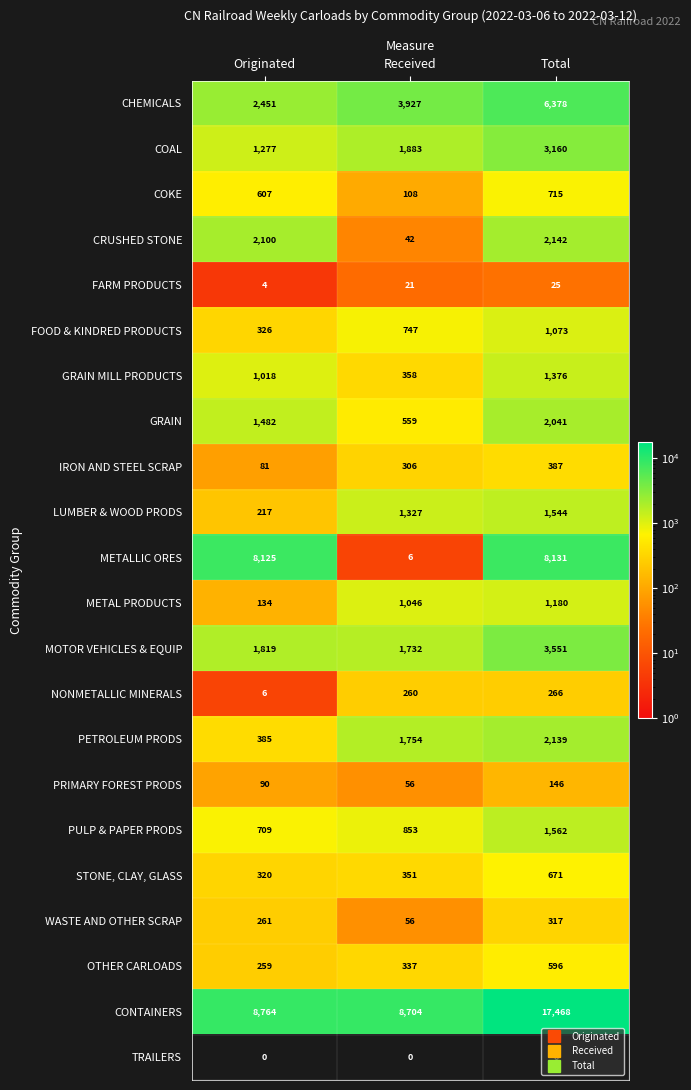

The value of PRIMARY FOREST PRODS at Originated is 90. True or false?

True